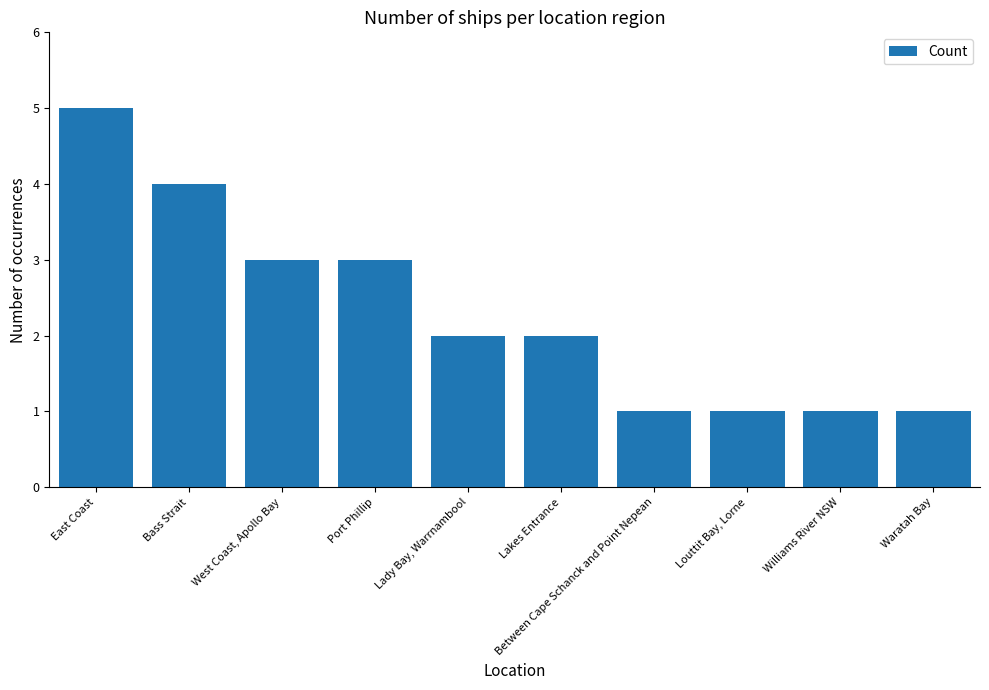

What is the label of the 4th bar from the left?

Port Phillip